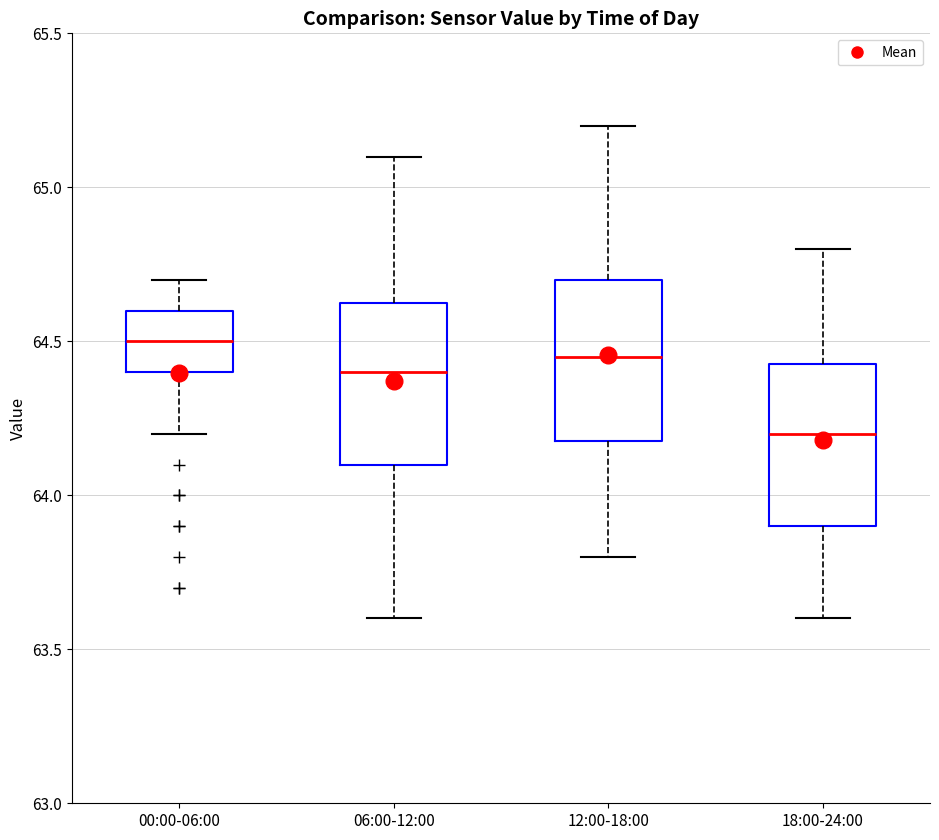

Which box has the lowest median line?

18:00-24:00